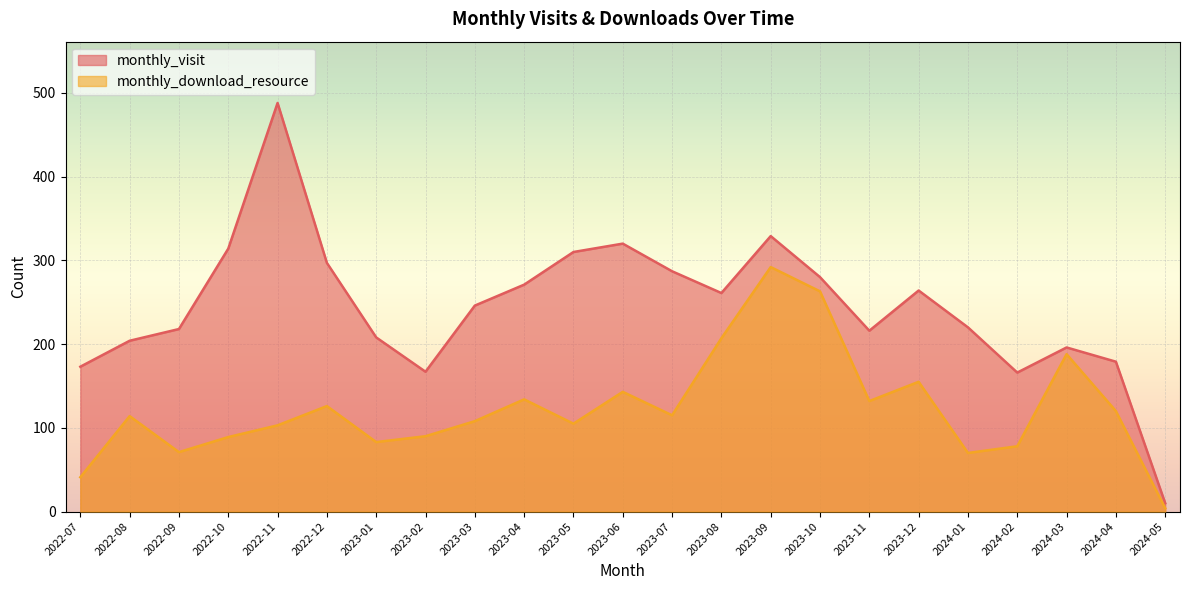

How many lines are shown in the chart?

2